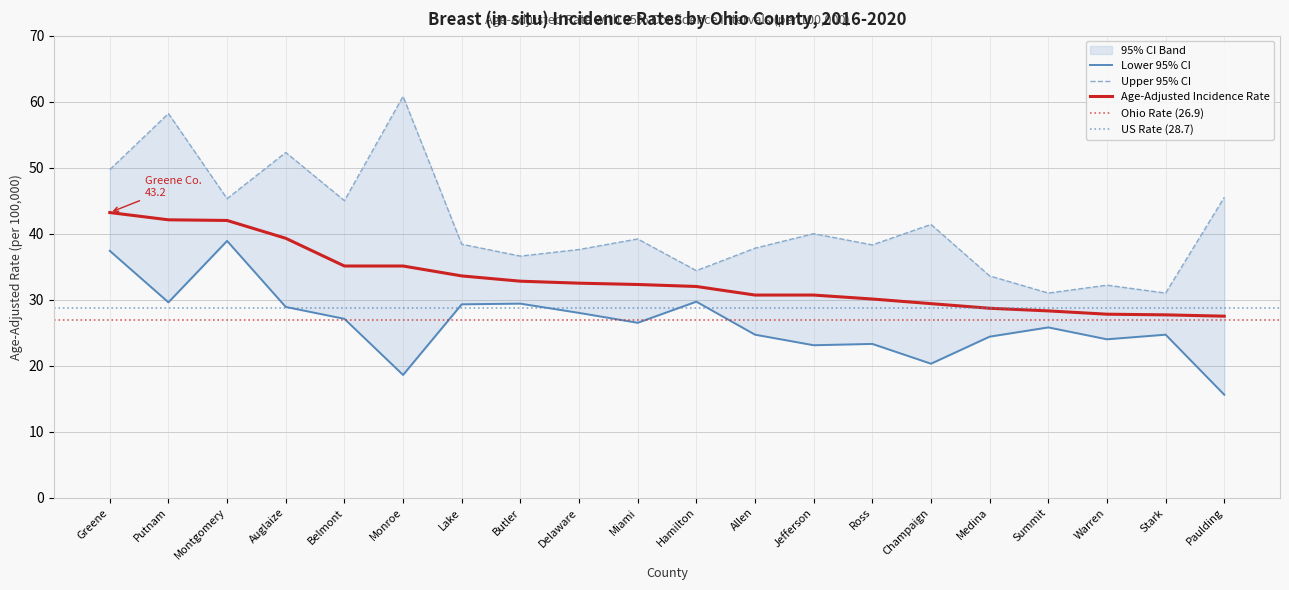

What is the total value across all series at Ross?

91.7